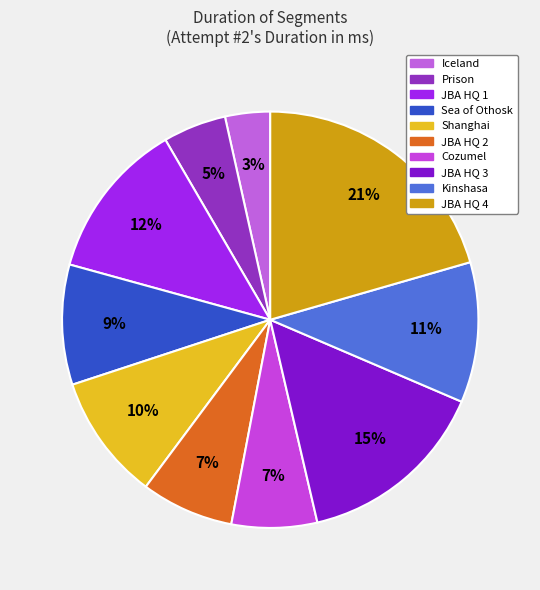

The Cozumel slice represents 1% of the pie. True or false?

False